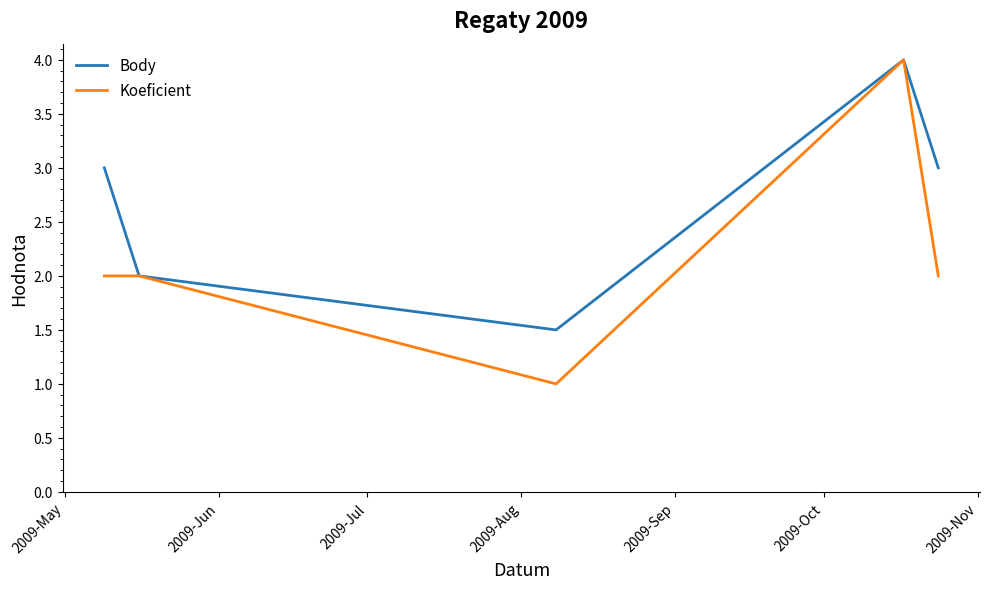

Reading left to right, transcribe all the data shown in this chart.

Body: 3.0	2.0	1.5	4.0	3.0
Koeficient: 2.0	2.0	1.0	4.0	2.0